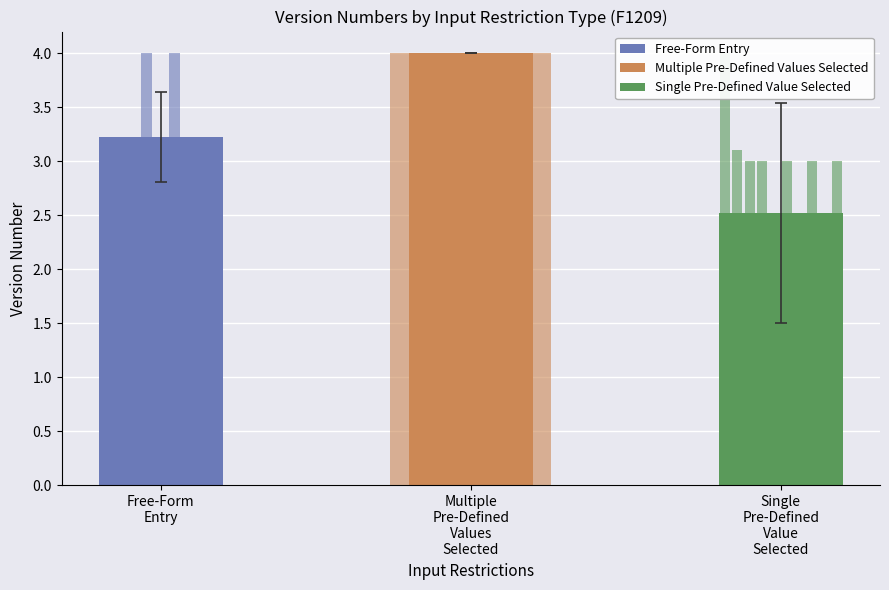

Rank the categories by value from lowest to highest.

Single
Pre-Defined
Value
Selected, Free-Form
Entry, Multiple
Pre-Defined
Values
Selected